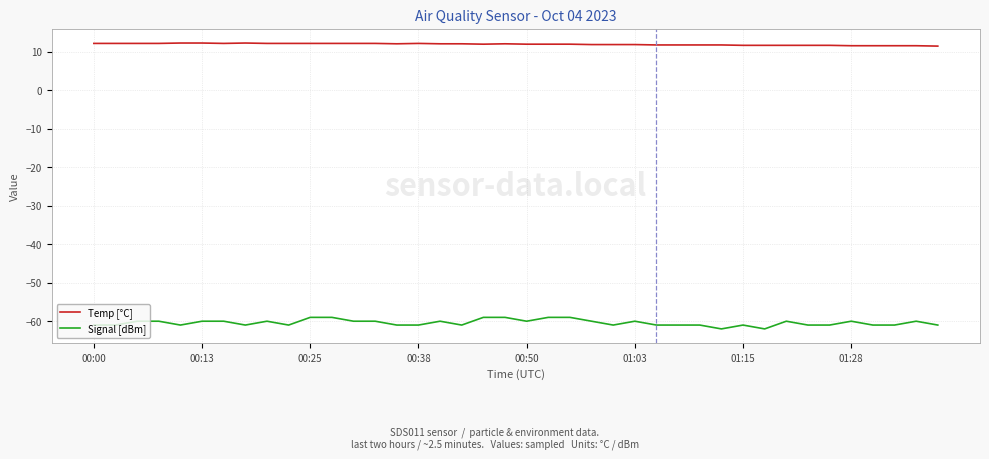

Which series has the largest total across all categories?

Temp [°C]